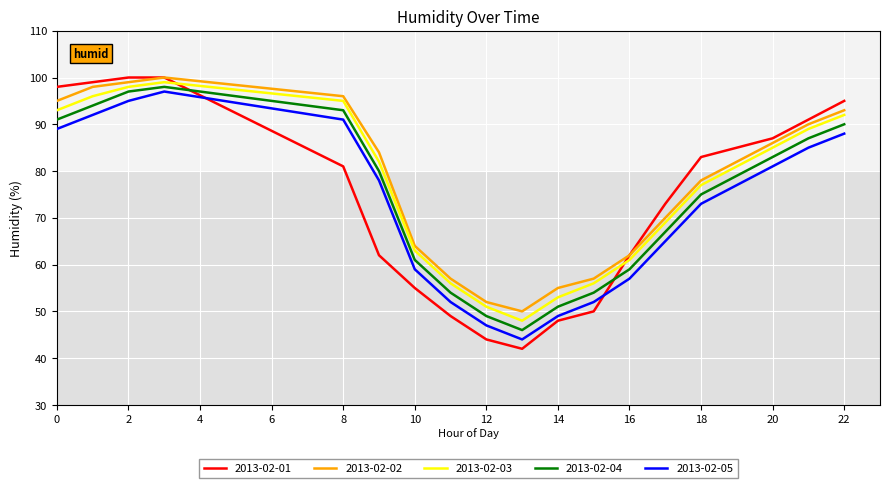

What is the greatest value displayed?

100